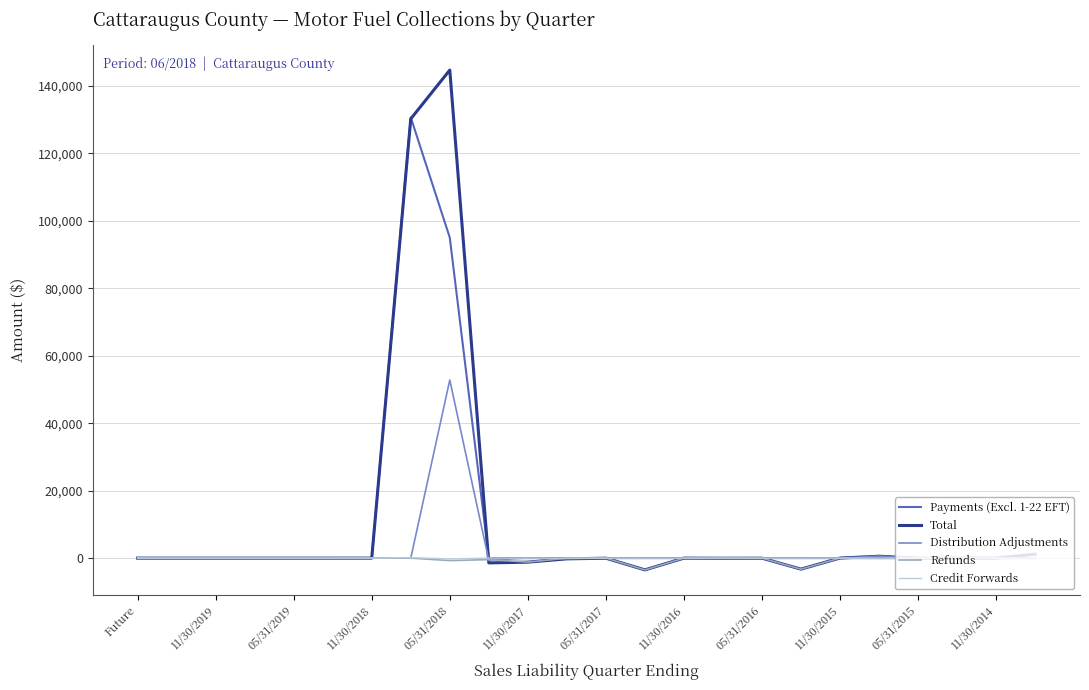

What is the smallest value displayed?

-3500.7